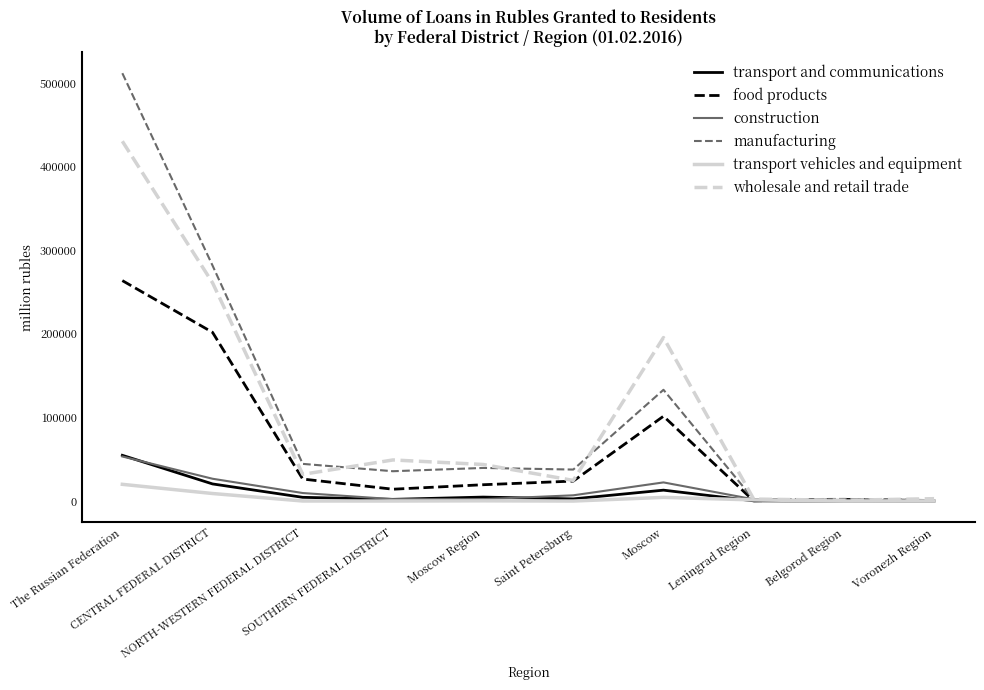

Where is wholesale and retail trade nearest to the value 215654?

Moscow